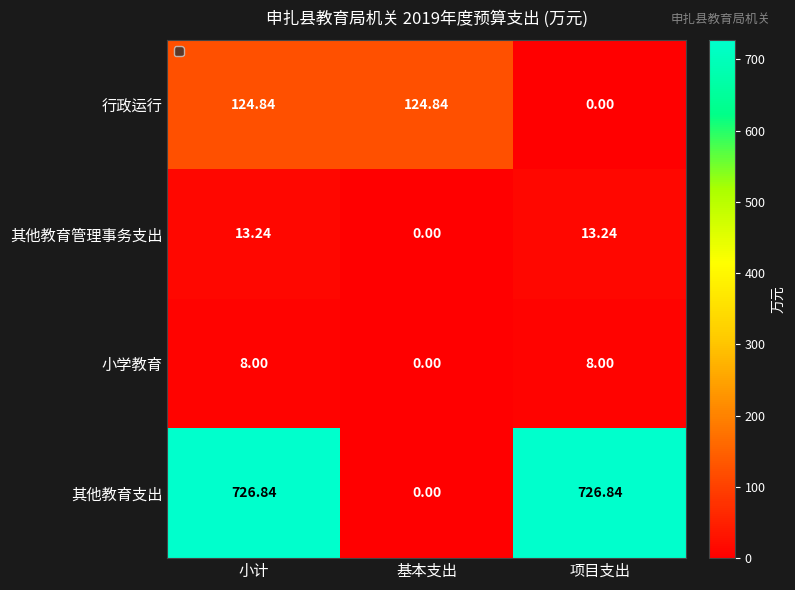

What is the spread (max minus min) of values at 基本支出?

124.8